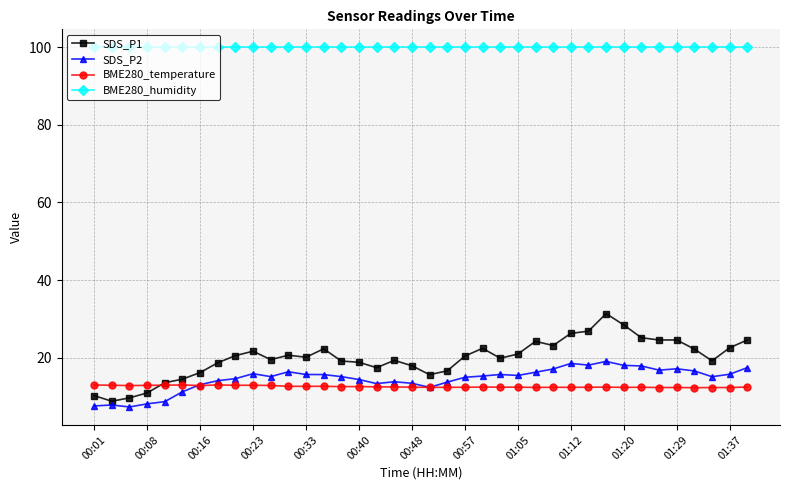

List the series in order of their peak value, lowest first.

BME280_temperature, SDS_P2, SDS_P1, BME280_humidity